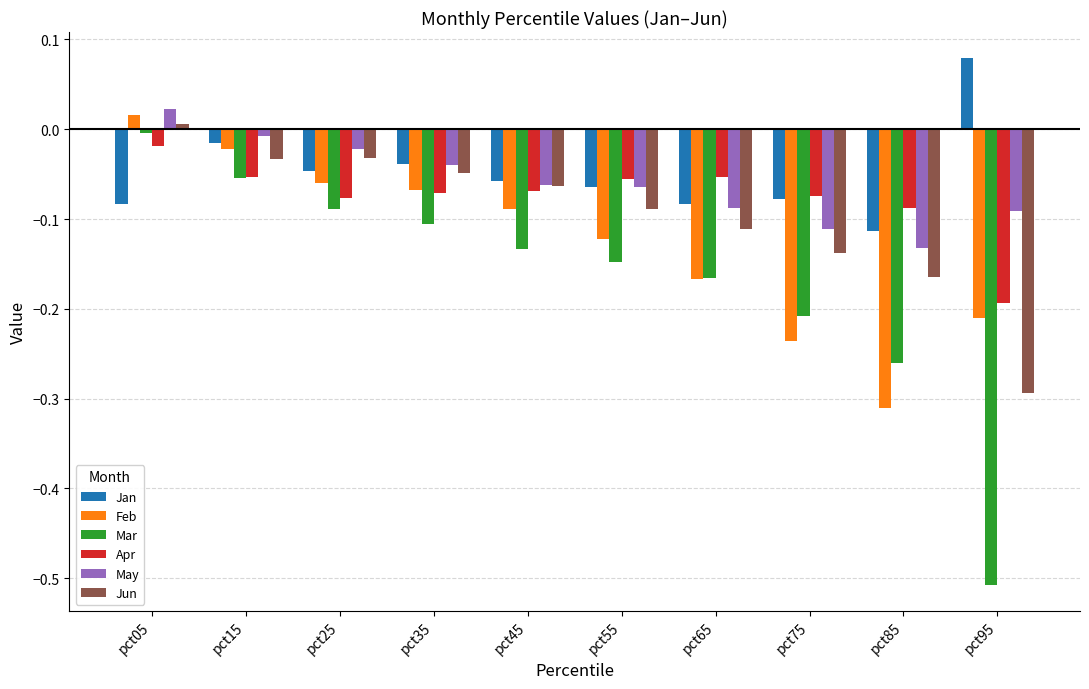

The value of Mar at pct65 is -0.2. True or false?

True